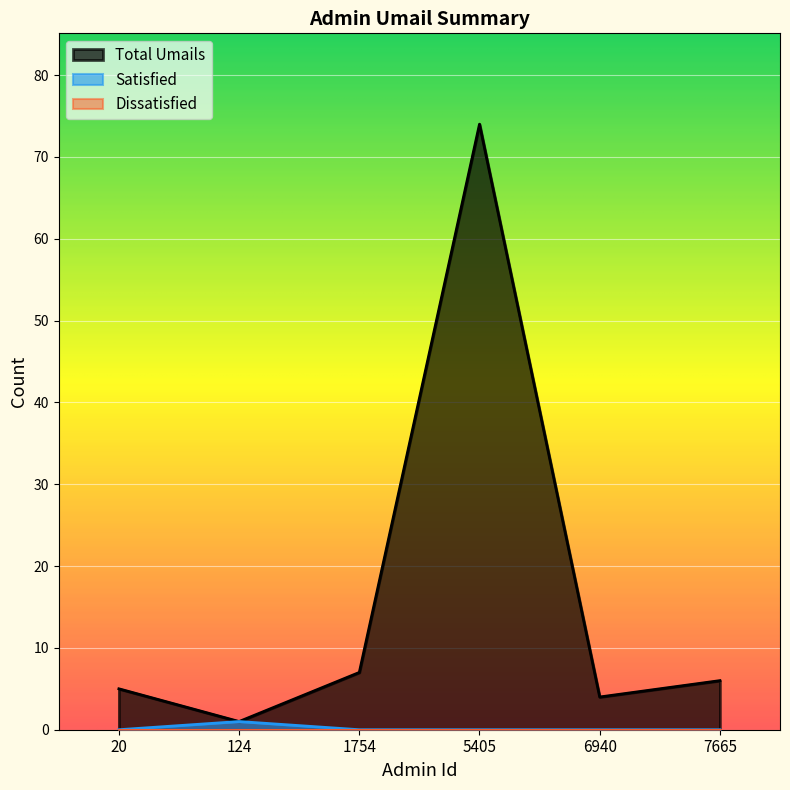

List the labels in order of Satisfied value, largest first.

124, 20, 1754, 5405, 6940, 7665